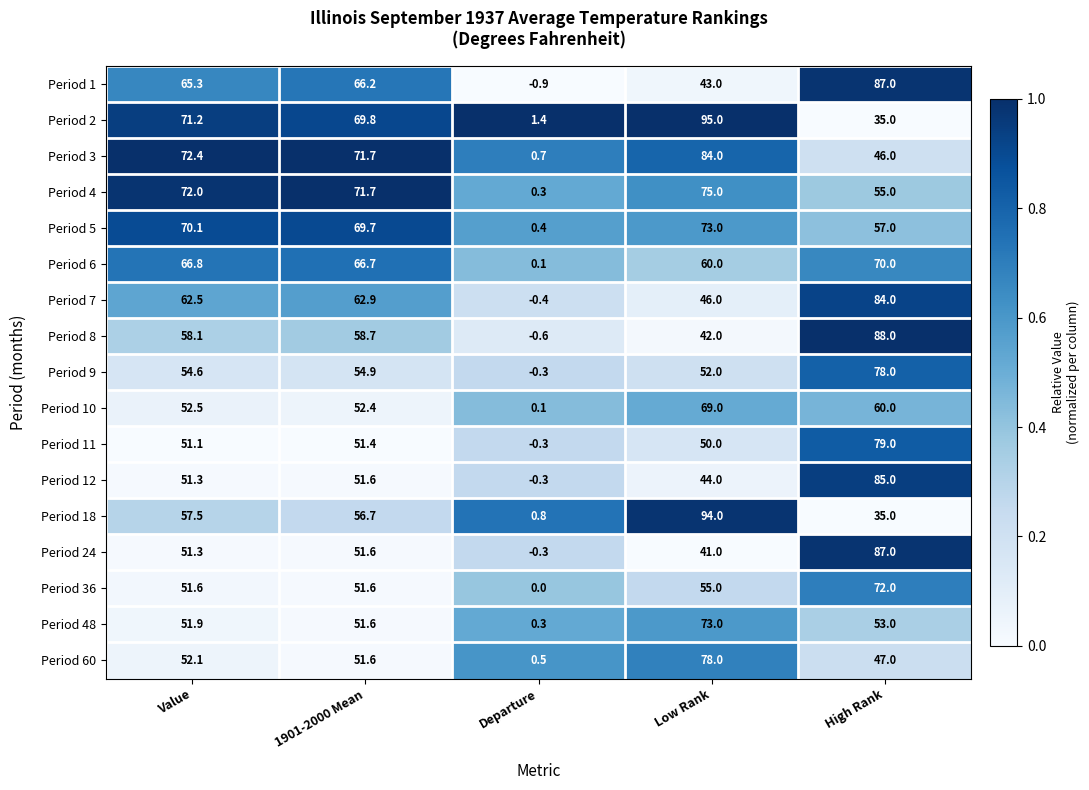

What is the difference between the Period 2 values at Value and Departure?

69.8